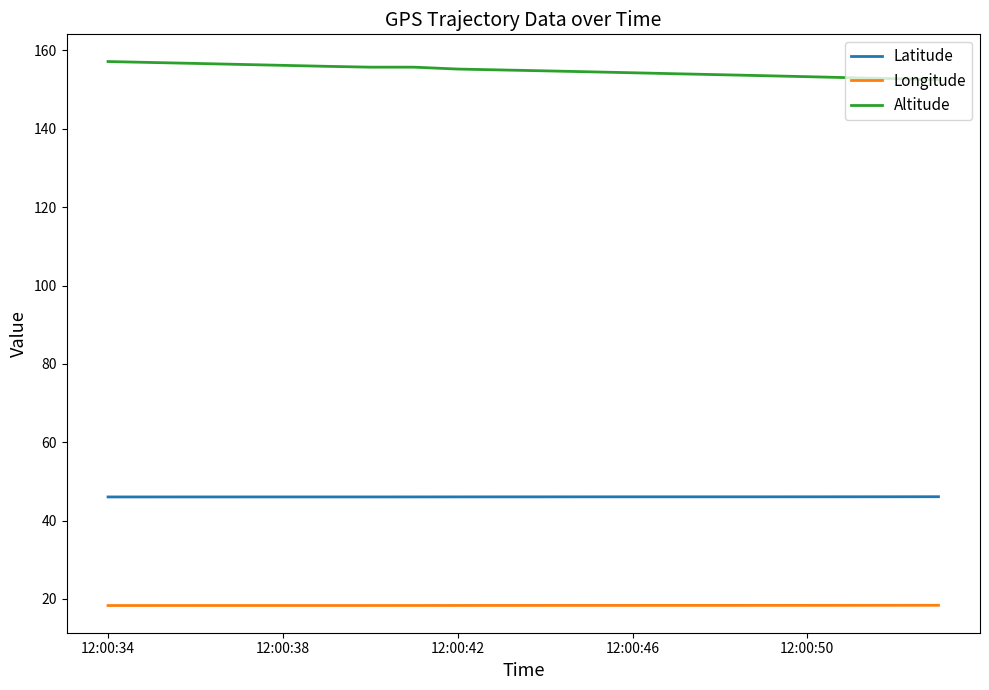

List the series in order of their overall mean, highest first.

Altitude, Latitude, Longitude